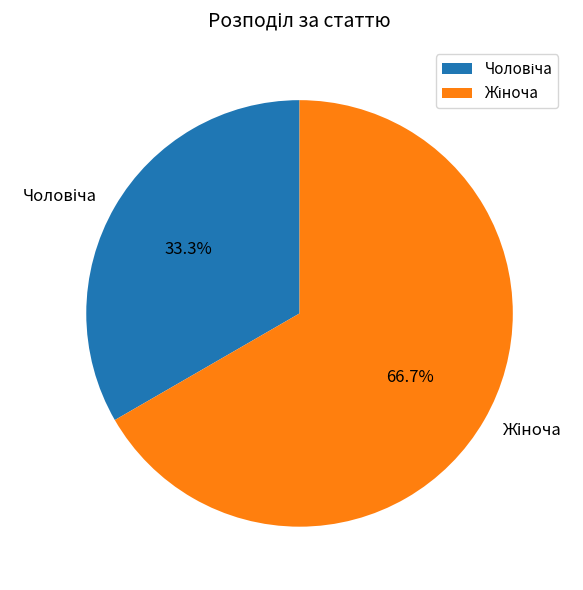

Does any single category account for the majority?

Yes